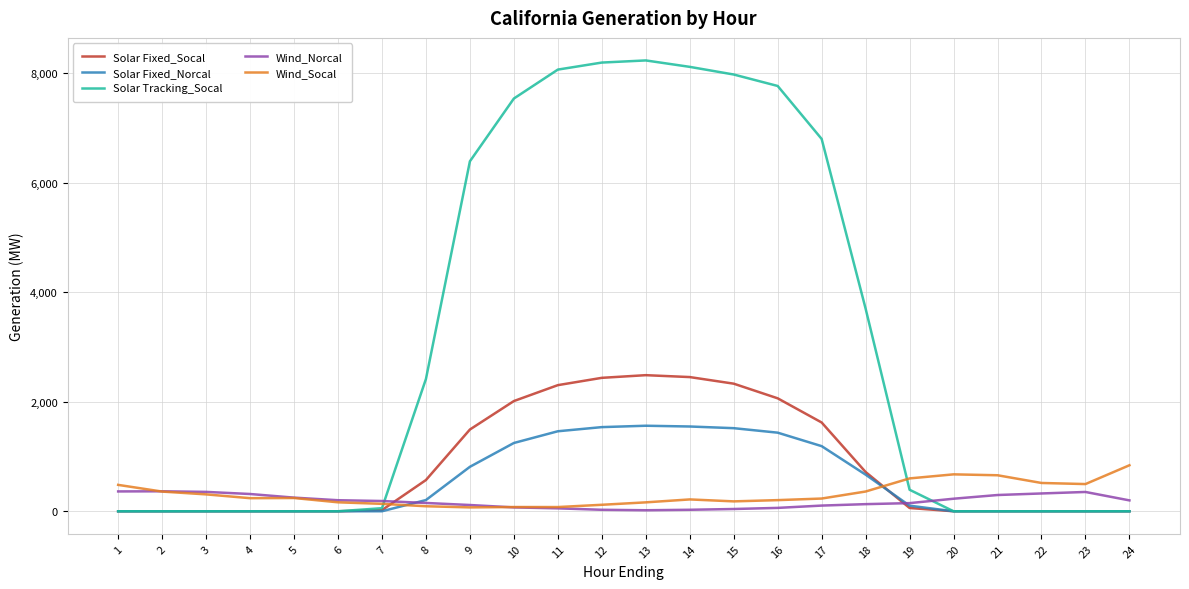

Which series has the largest range (max minus min)?

Solar Tracking_Socal